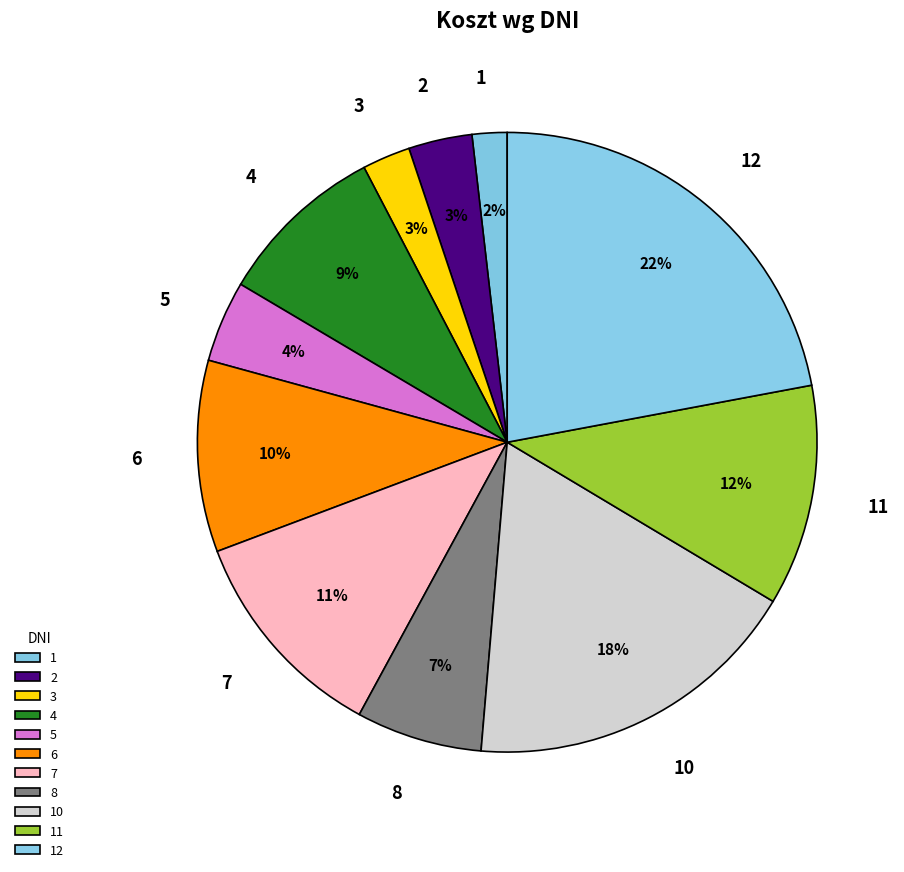

Is the sum of 12 and 1 greater than half?

No